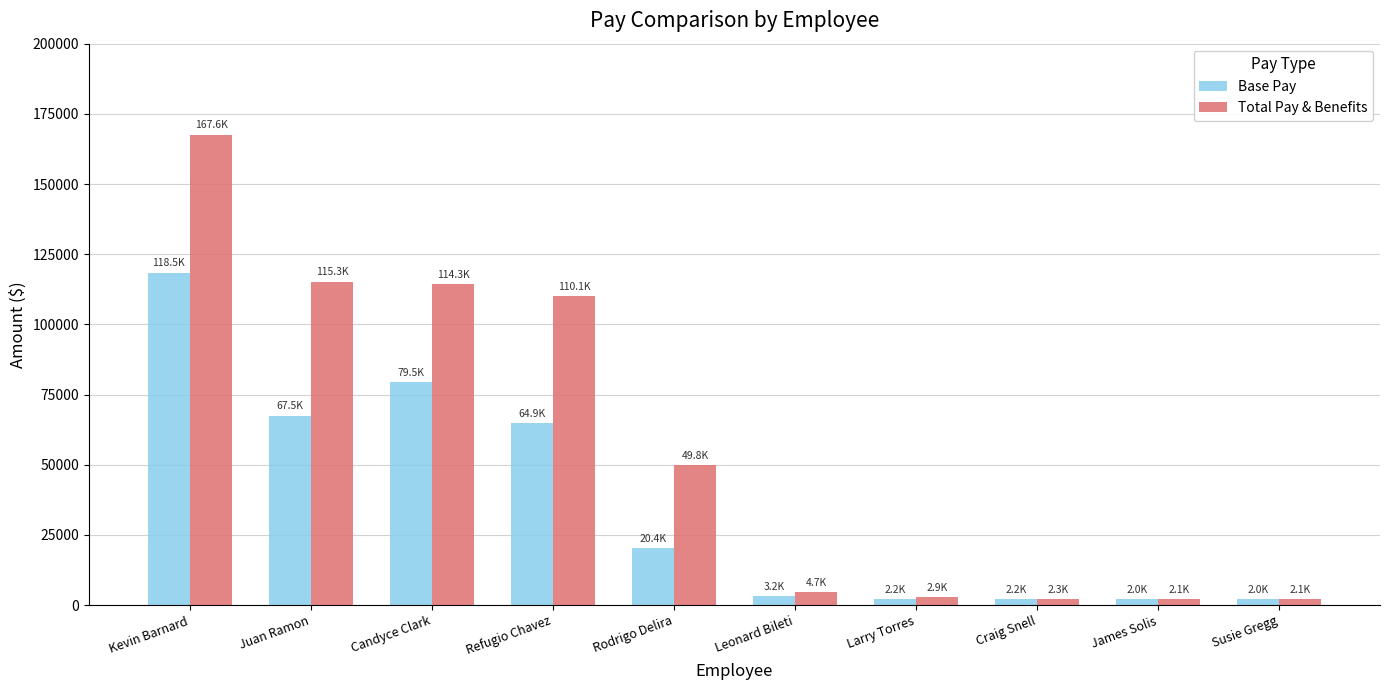

Where does the Base Pay series first go above 20380?

Kevin Barnard